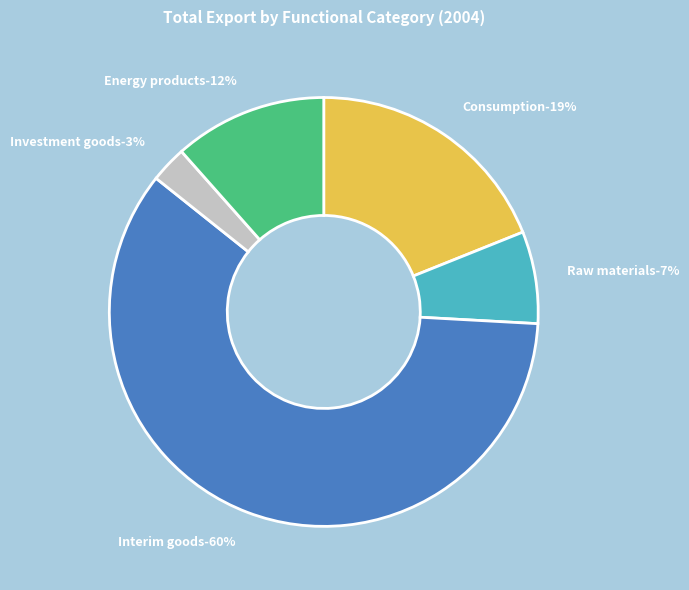

What is the ratio of the value at Investment goods to the value at Raw materials?

0.4